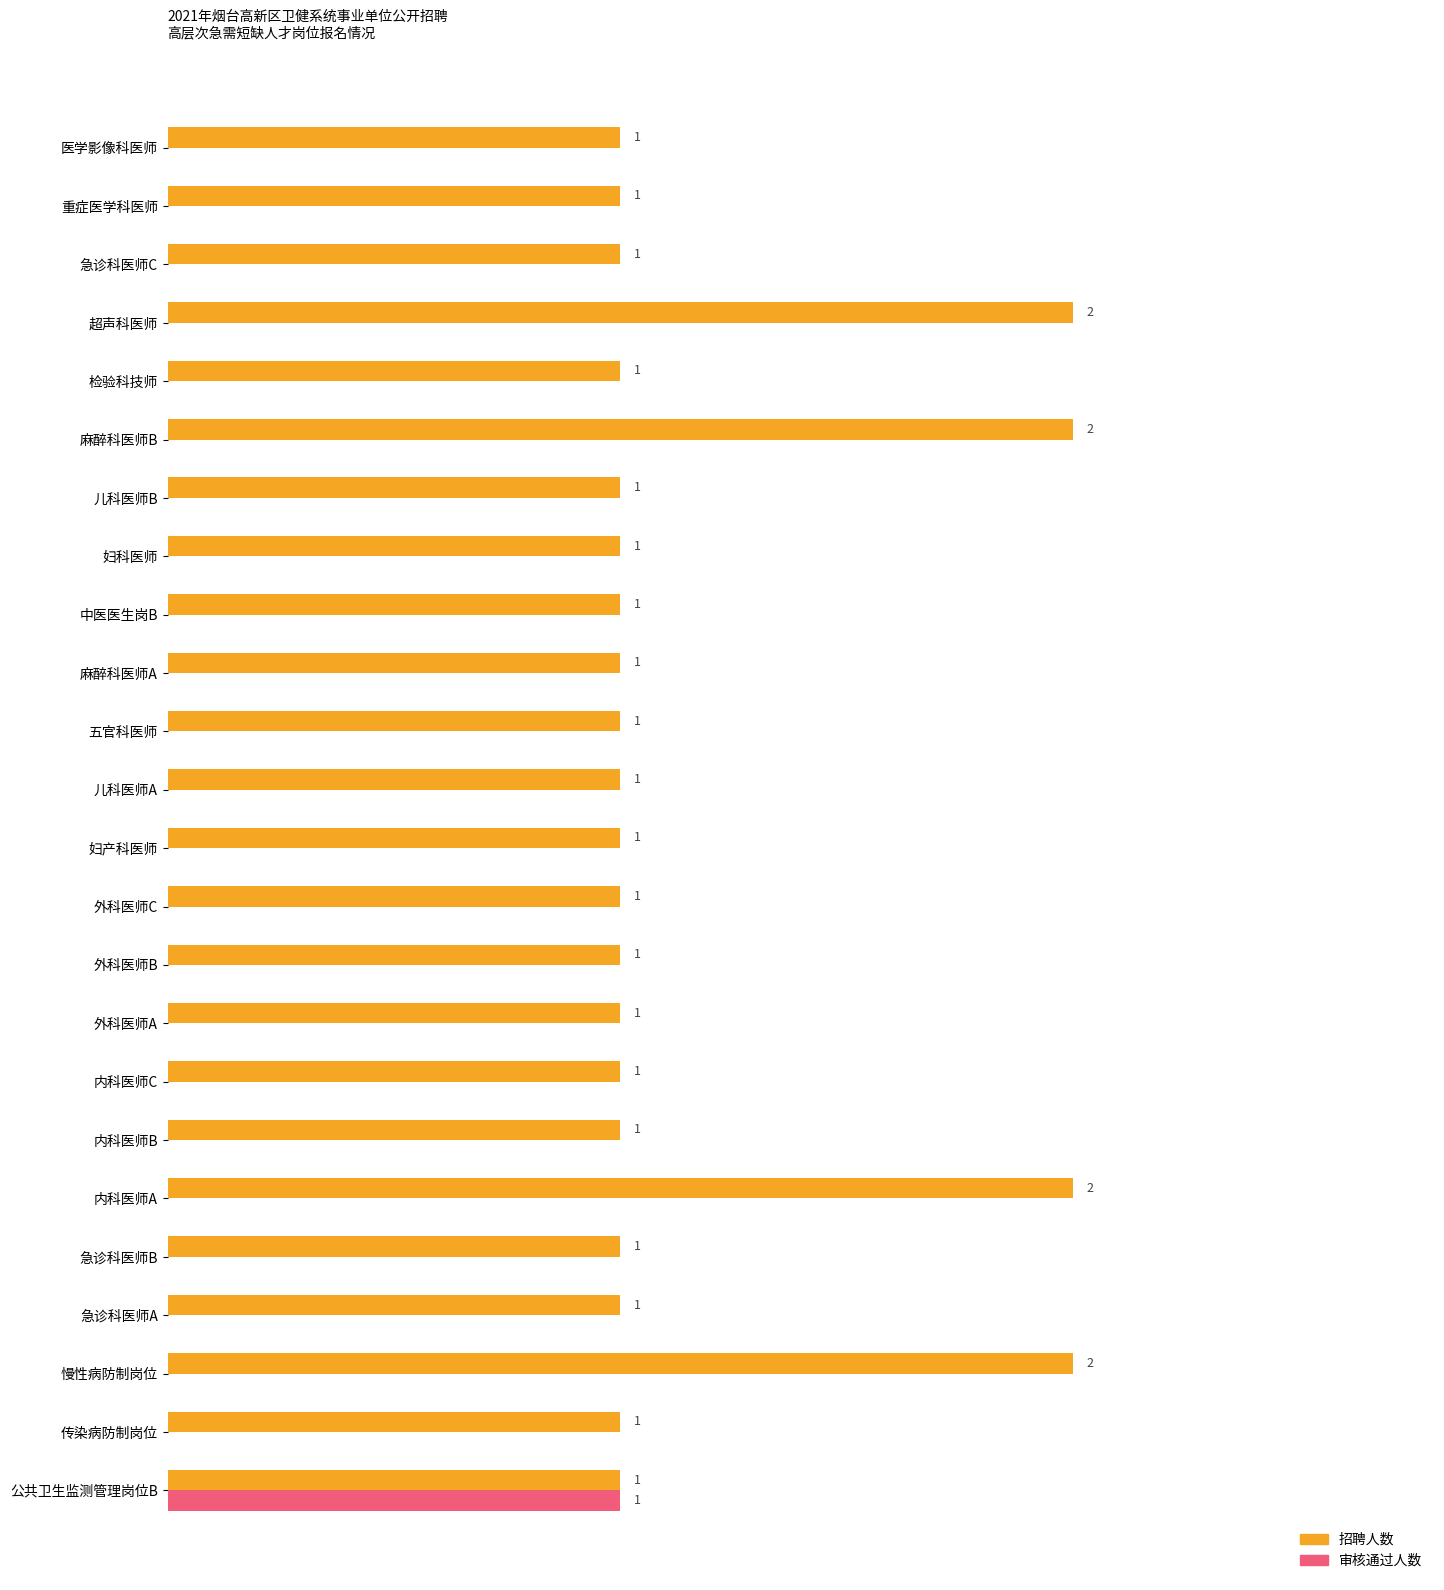

Is the value of 招聘人数 at 超声科医师 greater than the value of 审核通过人数 at 急诊科医师A?

Yes